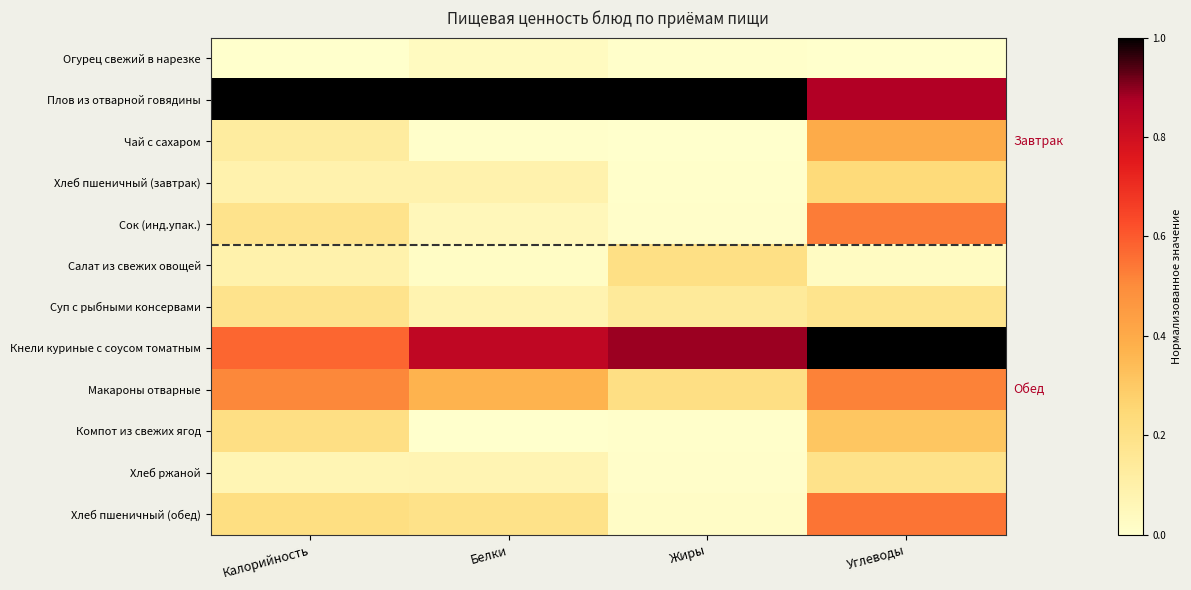

Rank the series at Калорийность from lowest to highest value.

Огурец свежий в нарезке, Хлеб ржаной, Хлеб пшеничный (завтрак), Салат из свежих овощей, Чай с сахаром, Сок (инд.упак.), Суп с рыбными консервами, Компот из свежих ягод, Хлеб пшеничный (обед), Макароны отварные, Кнели куриные с соусом томатным, Плов из отварной говядины